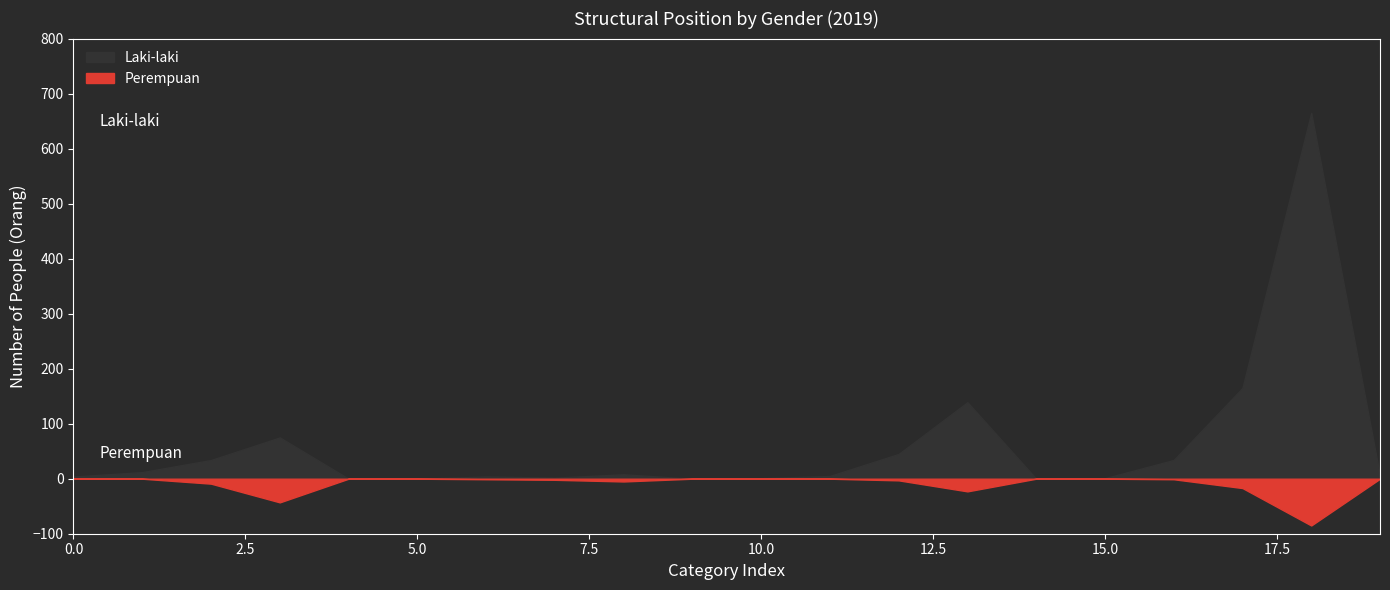

Reading left to right, list all the values displayed in this chart.

Laki-laki: 4	12	34	75	0	0	4	2	8	0	1	5	45	139	0	1	34	165	665	5
Perempuan: 0	0	9	43	0	0	1	2	5	0	0	0	3	23	0	0	1	17	85	0